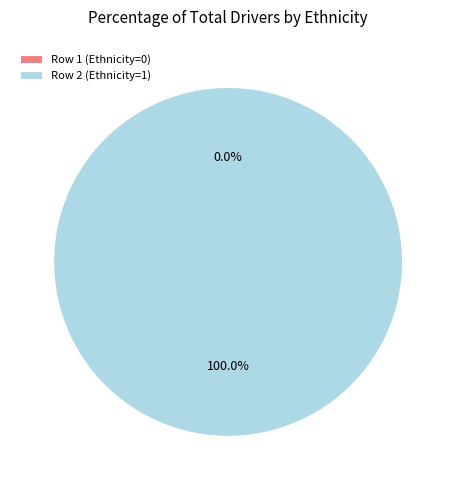

Do Row 1 (Ethnicity=0) and Row 2 (Ethnicity=1) together represent more than half of the pie?

Yes